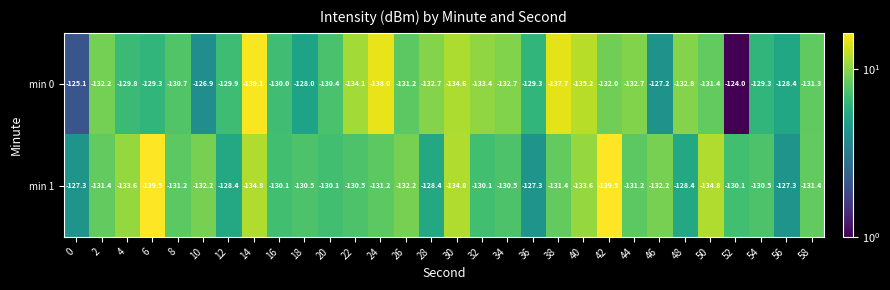

What is the total value across all series at 16?

-260.1